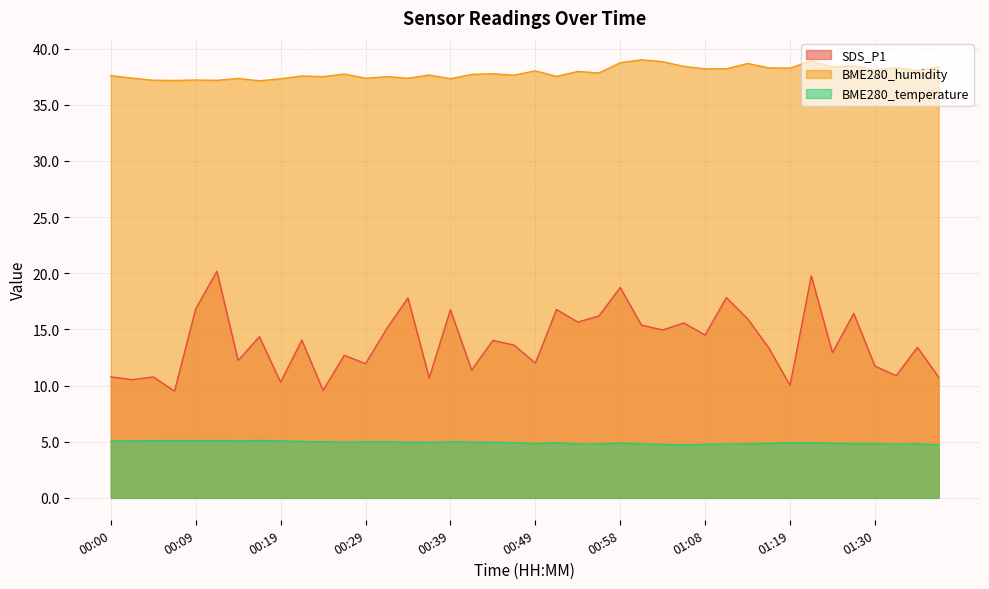

What is the total value across all series at 01:22?

63.6